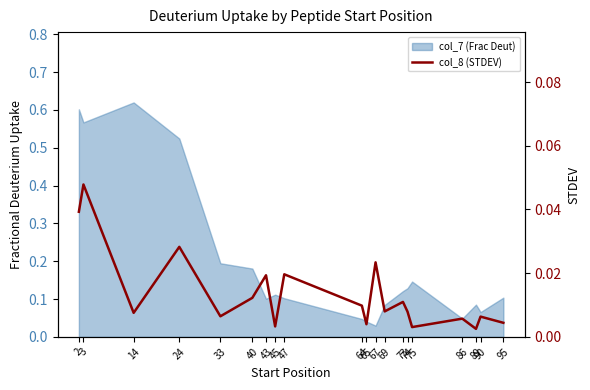

At which category does the chart reach its peak across all series?

3